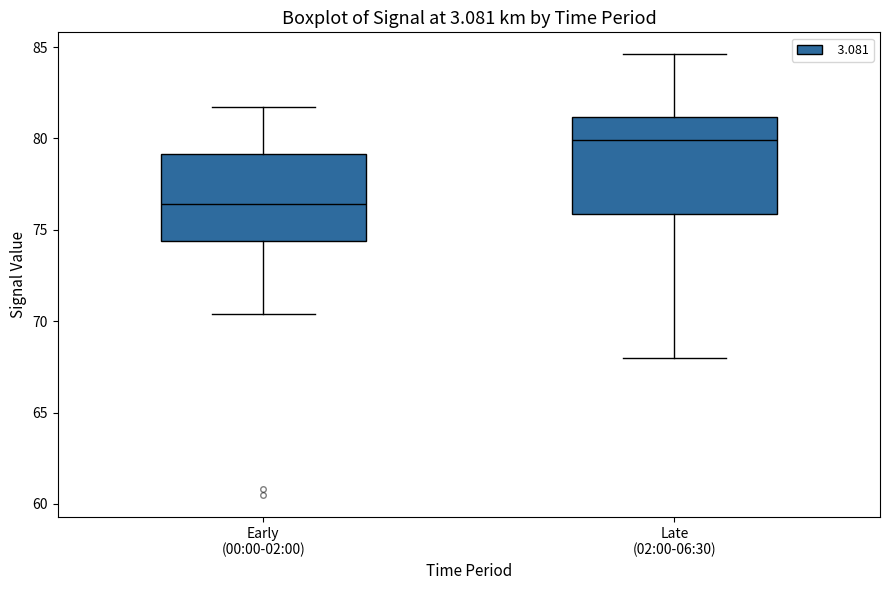

Reading left to right, read every box against the y-axis: the position of its median line, the range the box covers, and the ends of its whiskers. The values are not printed on the chart, so give them approximately, as read against the axis.

Early (00:00-02:00): median 76.5, box 74.5 to 79.0, whiskers 70.5 to 81.5
Late (02:00-06:30): median 80.0, box 76.0 to 81.0, whiskers 68.0 to 84.5